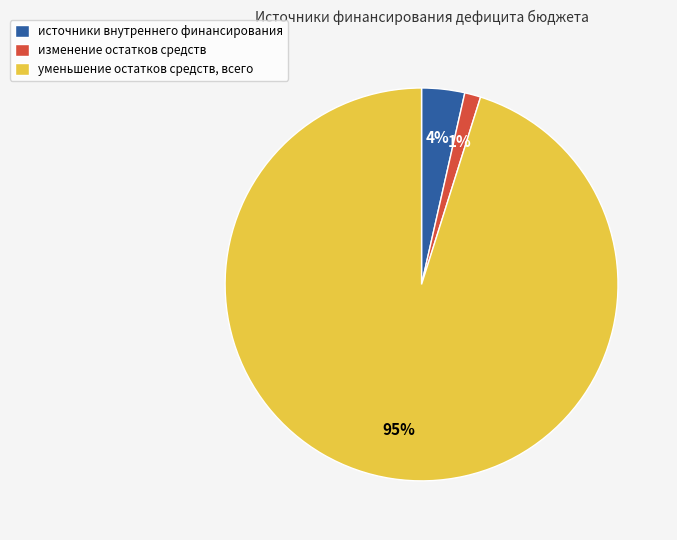

Combined, do уменьшение остатков средств, всего and изменение остатков средств account for over 50%?

Yes